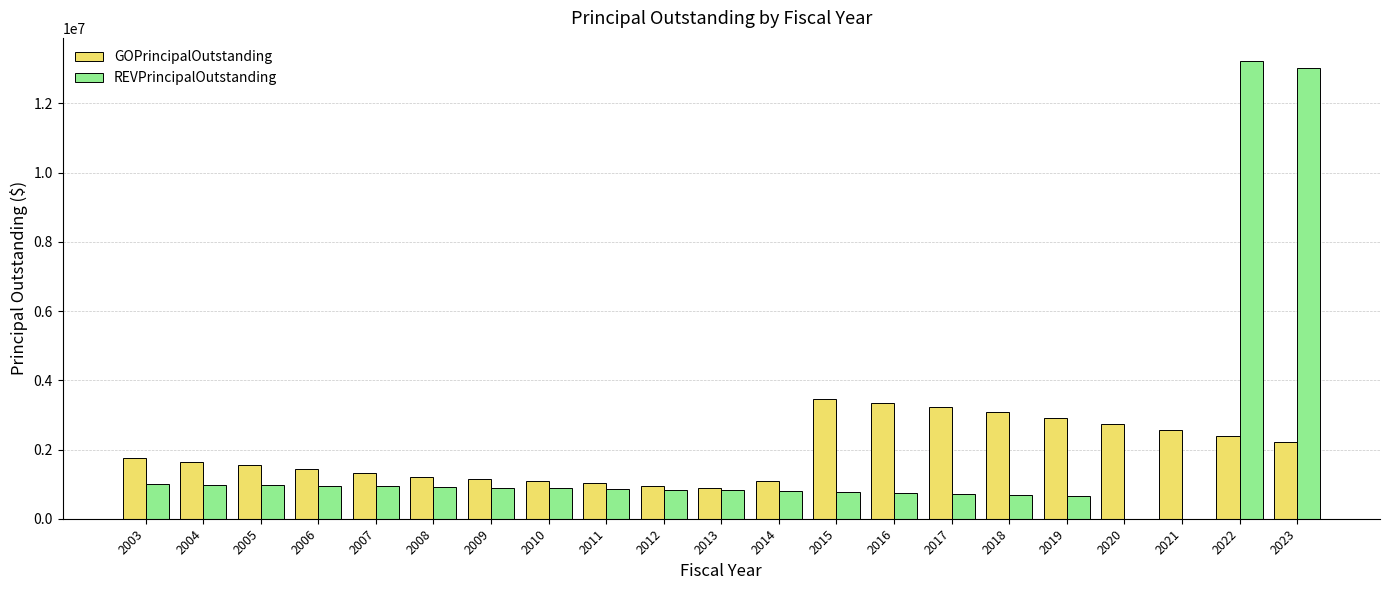

What is the spread (max minus min) of values at 2022?

10832000